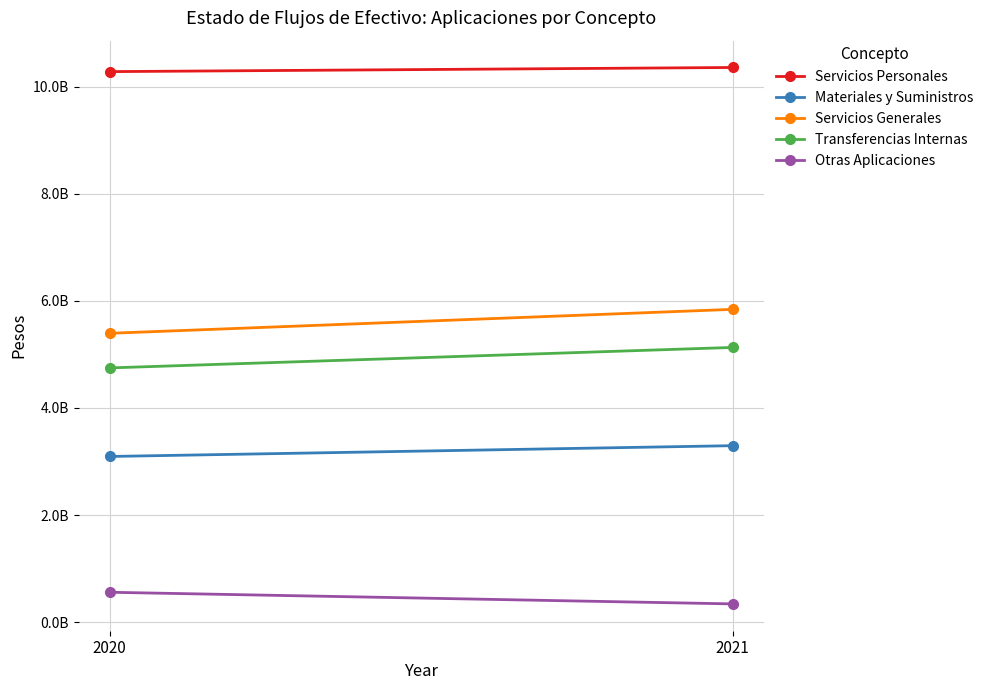

Rank the series by their maximum value, from lowest to highest.

Otras Aplicaciones, Materiales y Suministros, Transferencias Internas, Servicios Generales, Servicios Personales